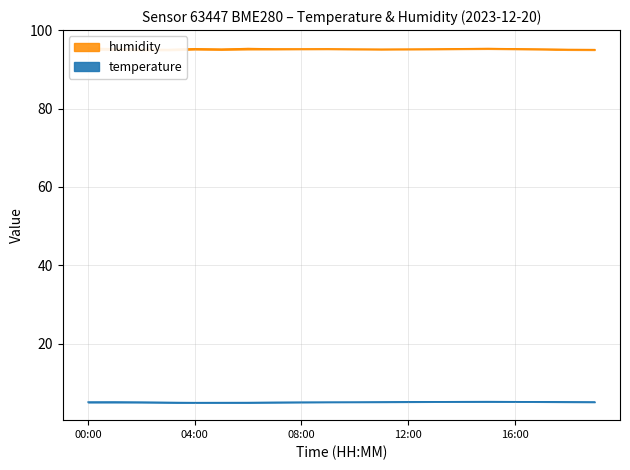

Reading right to left, transcribe all the data shown in this chart.

temperature: 19:00=5.2	18:00=5.2	17:00=5.2	16:00=5.3	15:00=5.3	14:00=5.3	13:00=5.2	12:00=5.2	11:00=5.2	10:00=5.2	09:00=5.1	08:00=5.1	07:00=5.1	06:00=5.1	05:00=5.0	04:00=5.0	03:00=5.1	02:00=5.1	01:00=5.2	00:00=5.2
humidity: 19:00=95.1	18:00=95.1	17:00=95.2	16:00=95.3	15:00=95.3	14:00=95.3	13:00=95.2	12:00=95.2	11:00=95.2	10:00=95.2	09:00=95.3	08:00=95.2	07:00=95.2	06:00=95.4	05:00=95.2	04:00=95.3	03:00=95.1	02:00=95.1	01:00=95.2	00:00=95.5
temperature_upper: 19:00=5.2	18:00=5.2	17:00=5.3	16:00=5.3	15:00=5.3	14:00=5.3	13:00=5.3	12:00=5.3	11:00=5.2	10:00=5.2	09:00=5.2	08:00=5.2	07:00=5.1	06:00=5.1	05:00=5.1	04:00=5.1	03:00=5.1	02:00=5.2	01:00=5.2	00:00=5.2
temperature_lower: 19:00=5.1	18:00=5.2	17:00=5.2	16:00=5.2	15:00=5.2	14:00=5.2	13:00=5.2	12:00=5.2	11:00=5.1	10:00=5.1	09:00=5.1	08:00=5.1	07:00=5.0	06:00=5.0	05:00=5.0	04:00=5.0	03:00=5.0	02:00=5.0	01:00=5.0	00:00=5.0
humidity_upper: 19:00=95.1	18:00=95.2	17:00=95.2	16:00=95.3	15:00=95.4	14:00=95.4	13:00=95.3	12:00=95.2	11:00=95.2	10:00=95.2	09:00=95.3	08:00=95.3	07:00=95.3	06:00=95.4	05:00=95.3	04:00=95.4	03:00=95.2	02:00=95.3	01:00=95.4	00:00=95.5
humidity_lower: 19:00=94.9	18:00=95.0	17:00=95.1	16:00=95.2	15:00=95.2	14:00=95.2	13:00=95.1	12:00=95.1	11:00=95.0	10:00=95.1	09:00=95.2	08:00=95.1	07:00=95.1	06:00=95.1	05:00=95.0	04:00=95.1	03:00=94.9	02:00=94.9	01:00=95.0	00:00=95.0